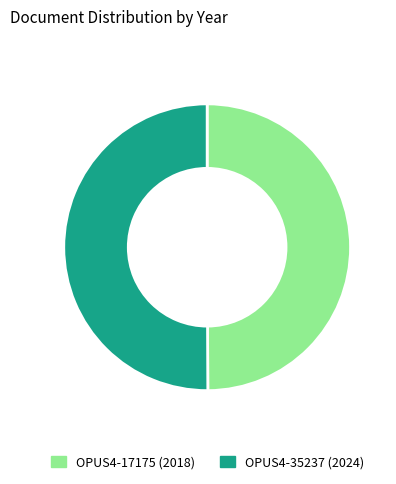

Approximately how many times larger is the value at OPUS4-17175 compared to OPUS4-35237?

1.0